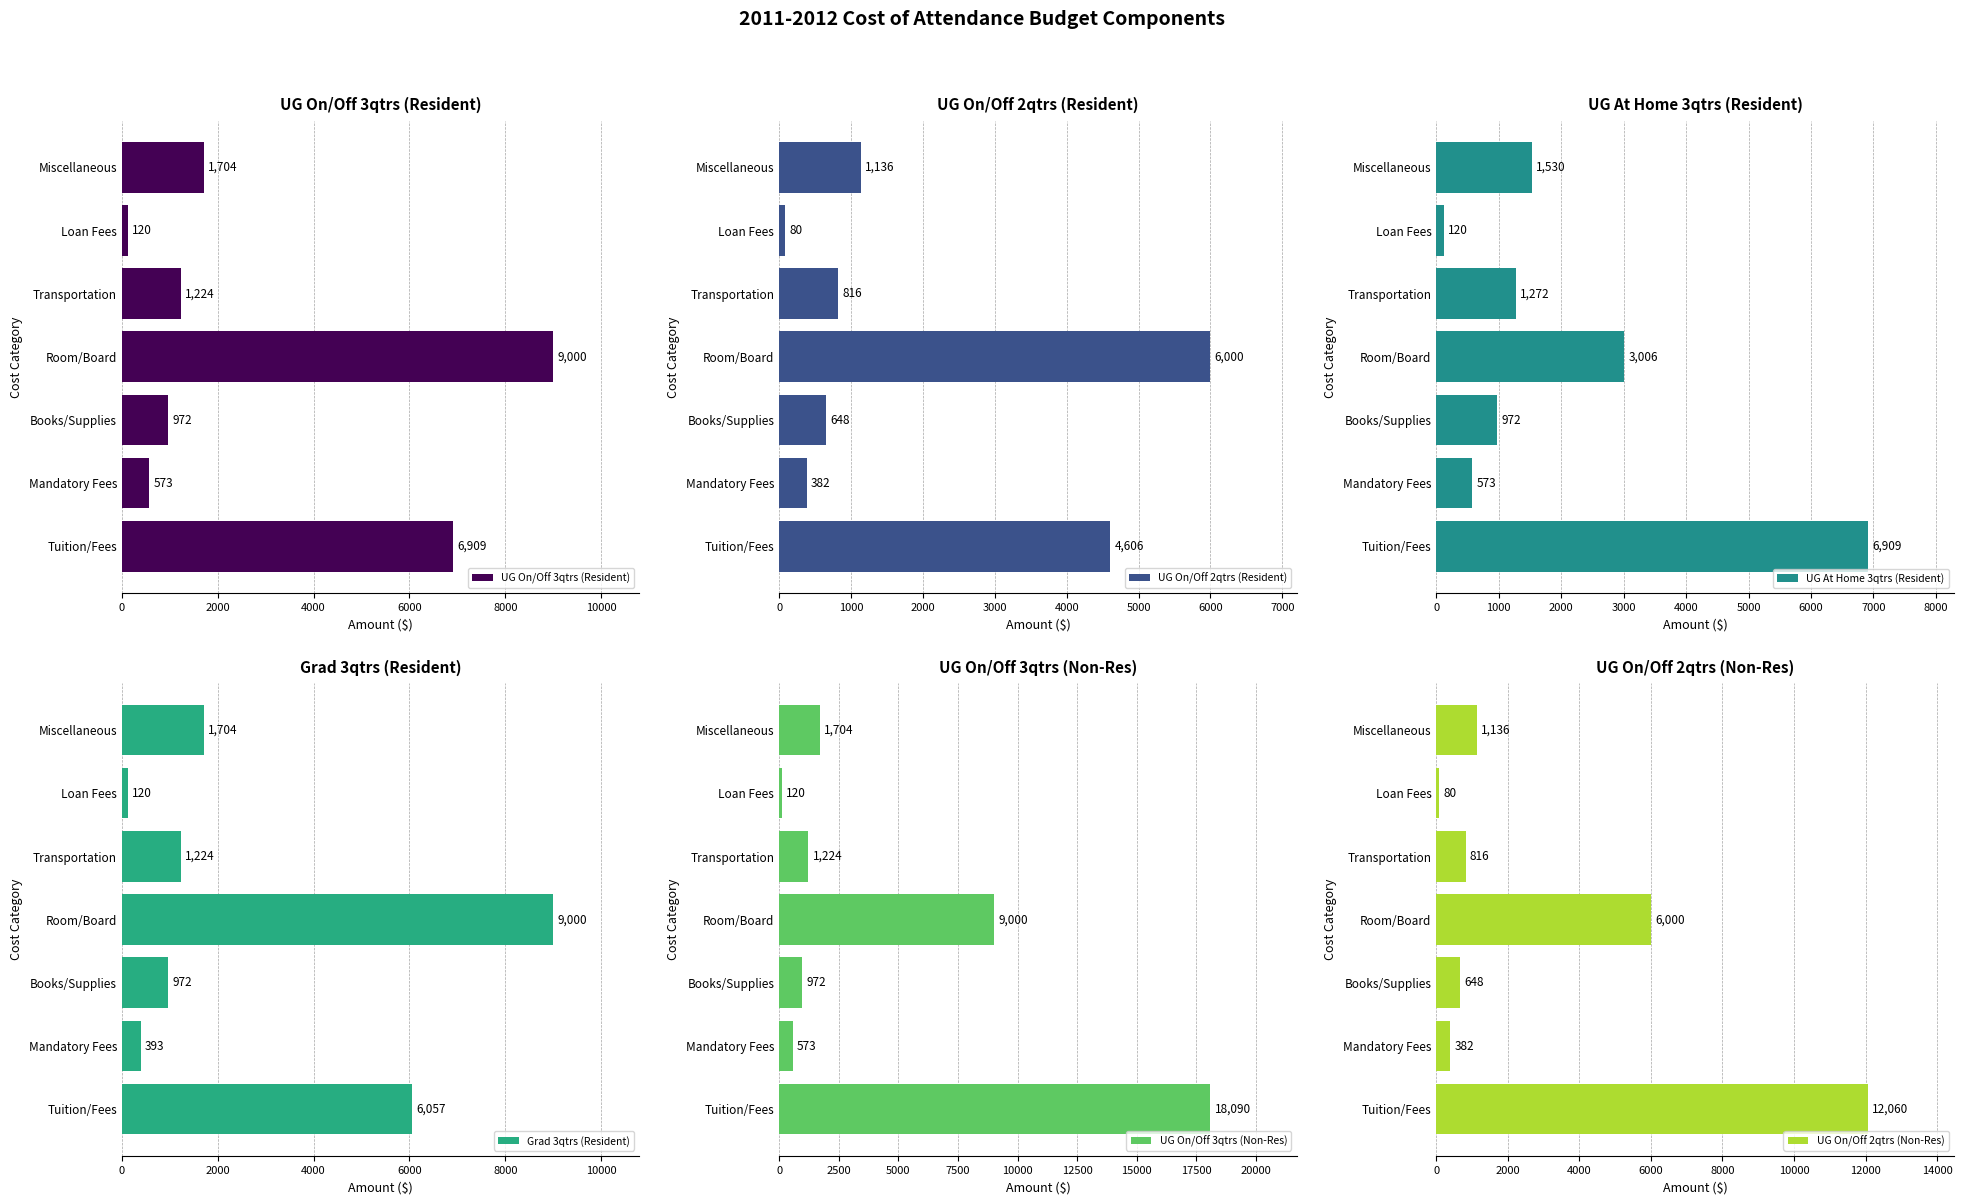

What is the average value of the UG On/Off 2qtrs (Non-Res) series?

3017